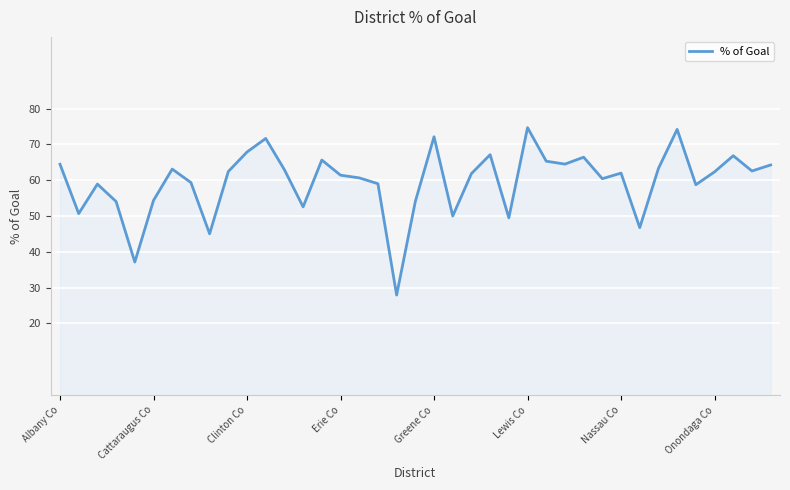

What is the difference between the maximum and minimum values?

46.7